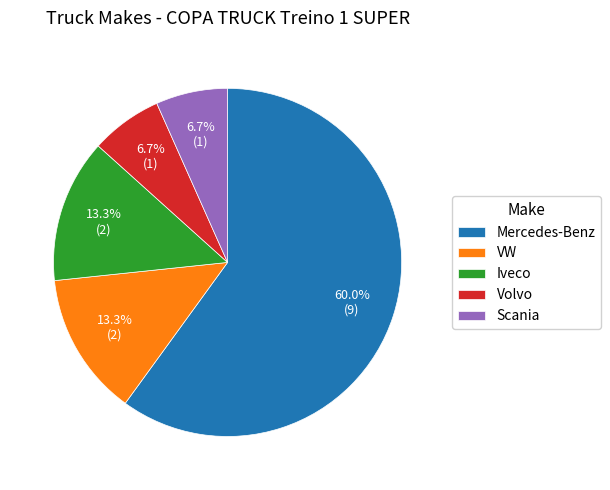

Which category accounts for the majority?

Mercedes-Benz